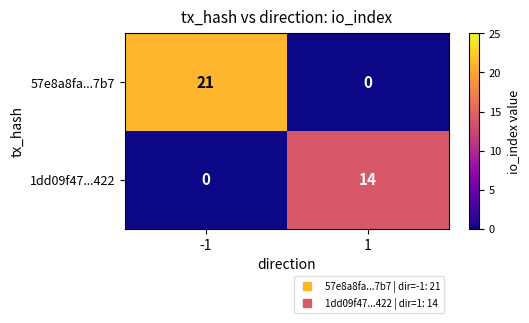

The value of 1dd09f47...422 at -1 is 5. True or false?

False